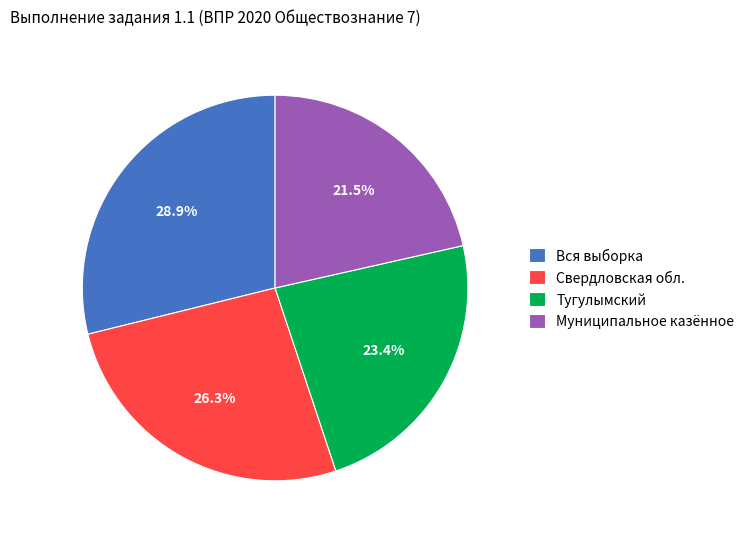

To the nearest percent, what percentage of the pie is Свердловская обл.?

26%